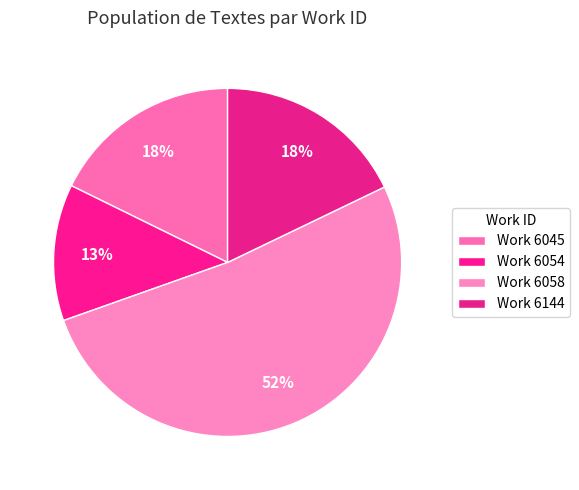

How many slices are in this pie chart?

4